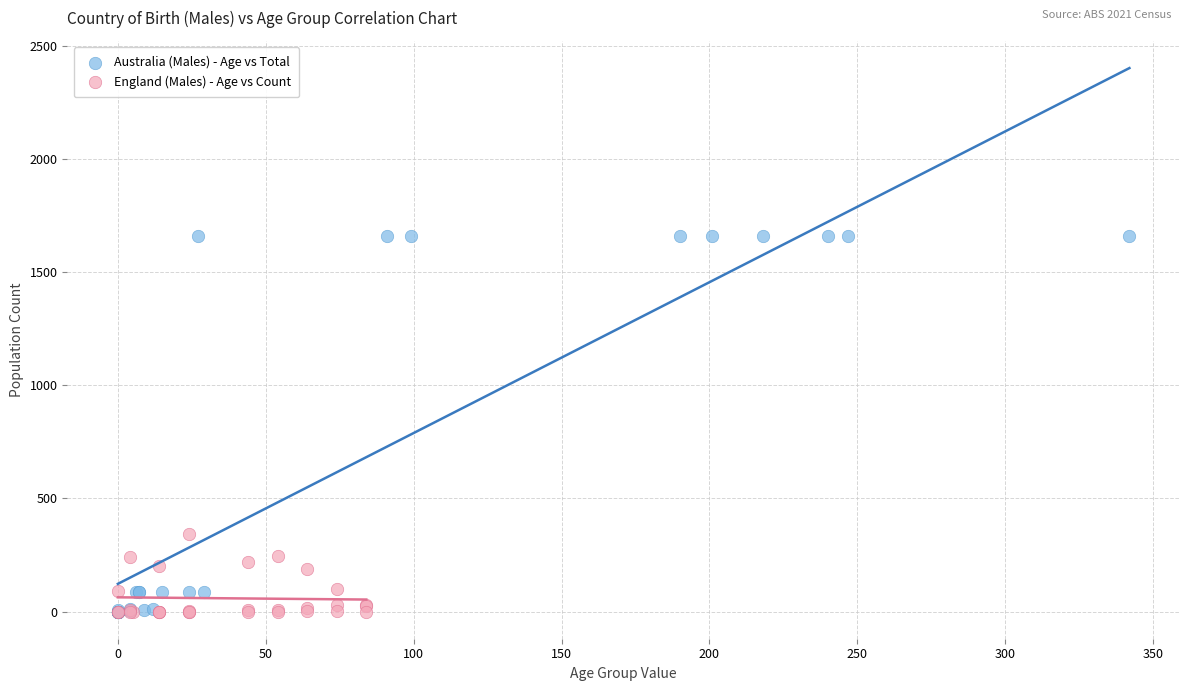

What are all the series names shown in the legend?

Australia (Males) - Age vs Total, England (Males) - Age vs Count